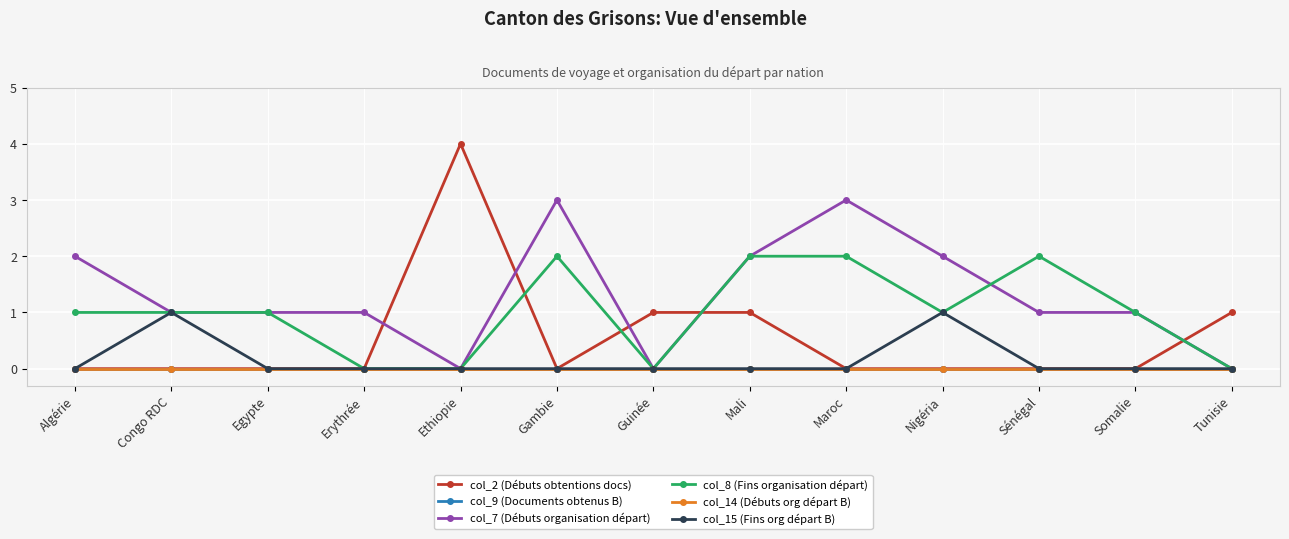

Is this an area chart (filled region under the line)?

No